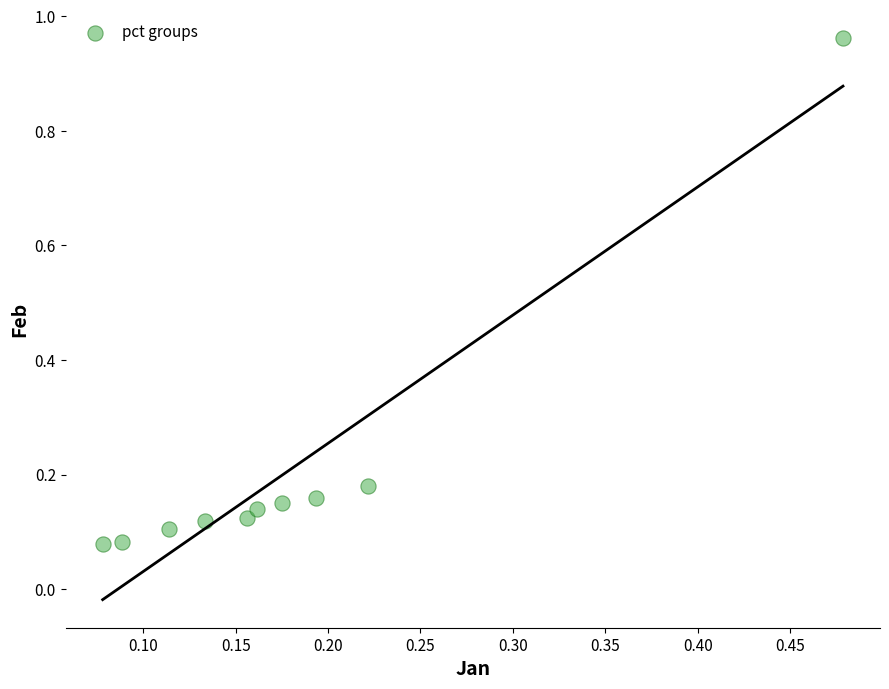

What is the range of Y values (max minus min)?

0.9